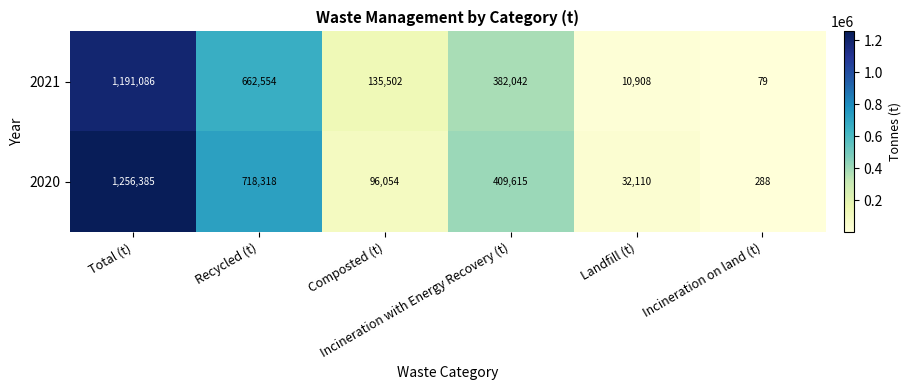

Which series has the largest total across all categories?

2020